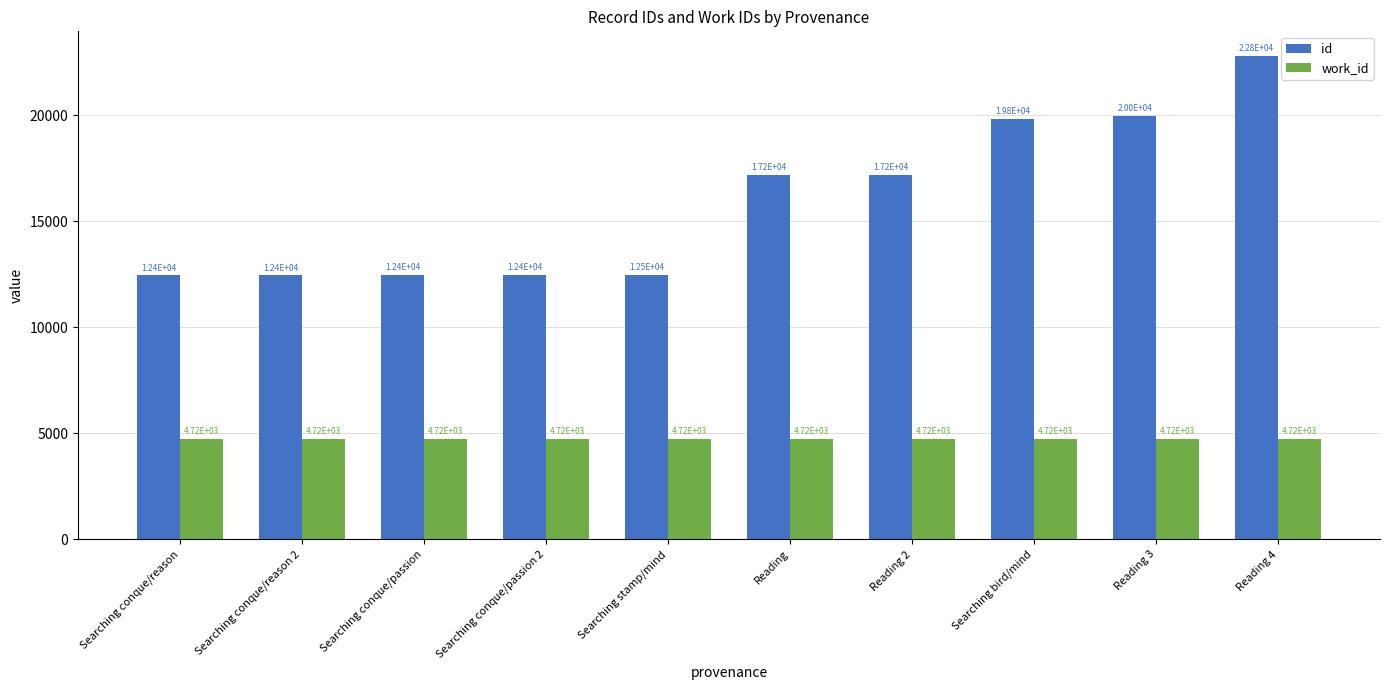

What is the lowest value of the id series?

12447